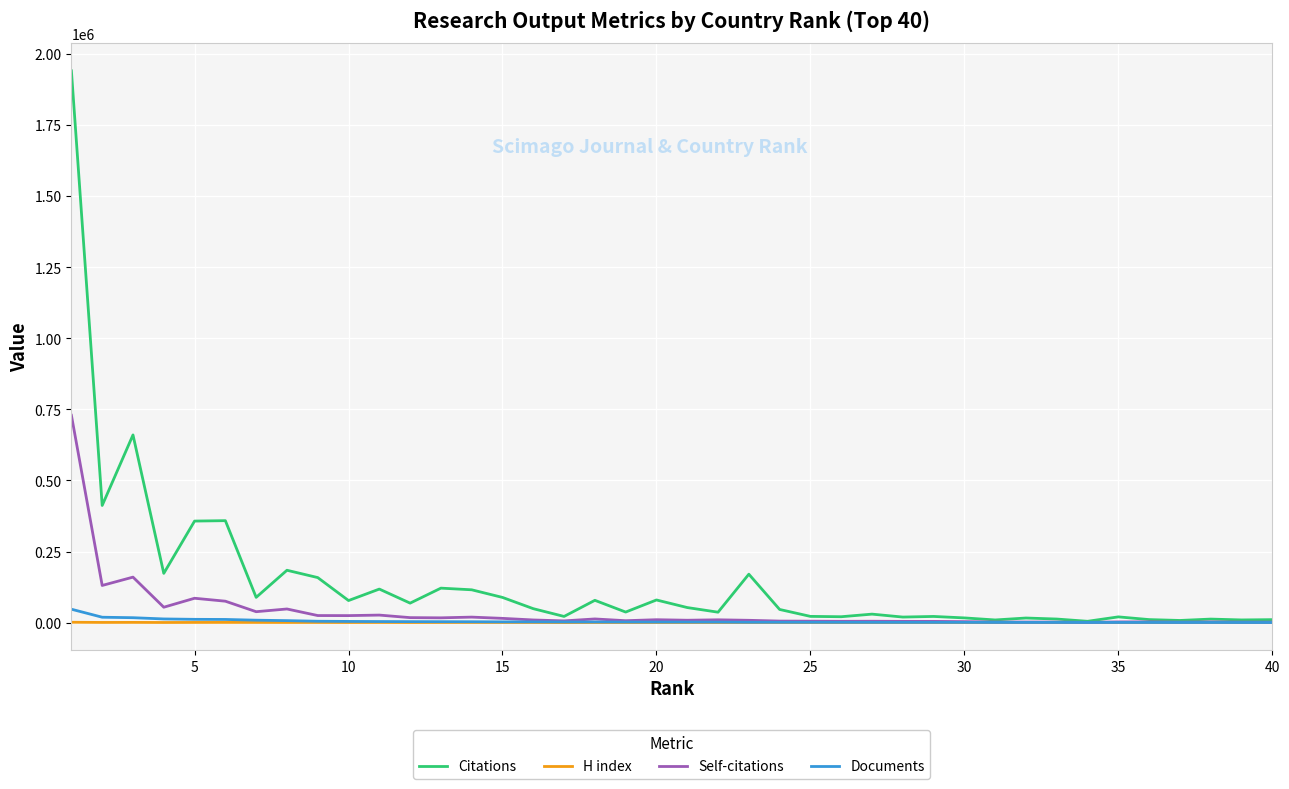

What is the maximum value shown in the chart?

1940787